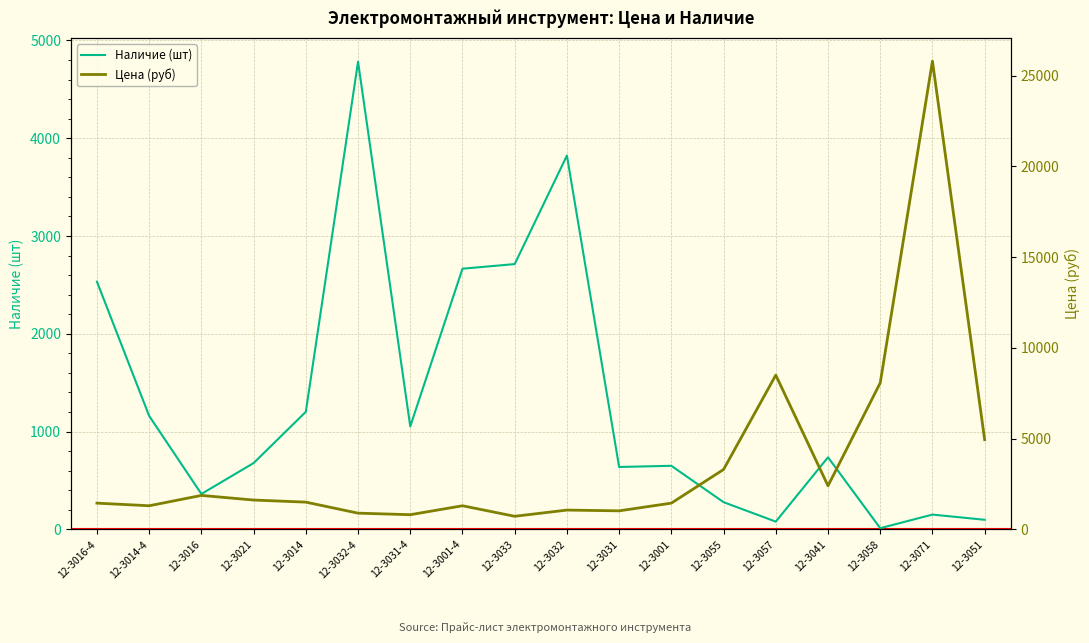

Reading right to left, transcribe all the data shown in this chart.

Наличие (шт): 12-3051=98.0	12-3071=151.0	12-3058=12.0	12-3041=737.0	12-3057=79.0	12-3055=278.0	12-3001=650.0	12-3031=638.0	12-3032=3823.0	12-3033=2713.0	12-3001-4=2666.0	12-3031-4=1053.0	12-3032-4=4783.0	12-3014=1202.0	12-3021=678.0	12-3016=362.0	12-3014-4=1160.0	12-3016-4=2533.0
Цена (руб): 12-3051=4941.1	12-3071=25801.7	12-3058=8069.8	12-3041=2400.0	12-3057=8500.0	12-3055=3300.0	12-3001=1445.0	12-3031=1020.0	12-3032=1062.5	12-3033=720.0	12-3001-4=1300.0	12-3031-4=807.5	12-3032-4=892.5	12-3014=1500.0	12-3021=1615.0	12-3016=1870.0	12-3014-4=1300.0	12-3016-4=1445.0